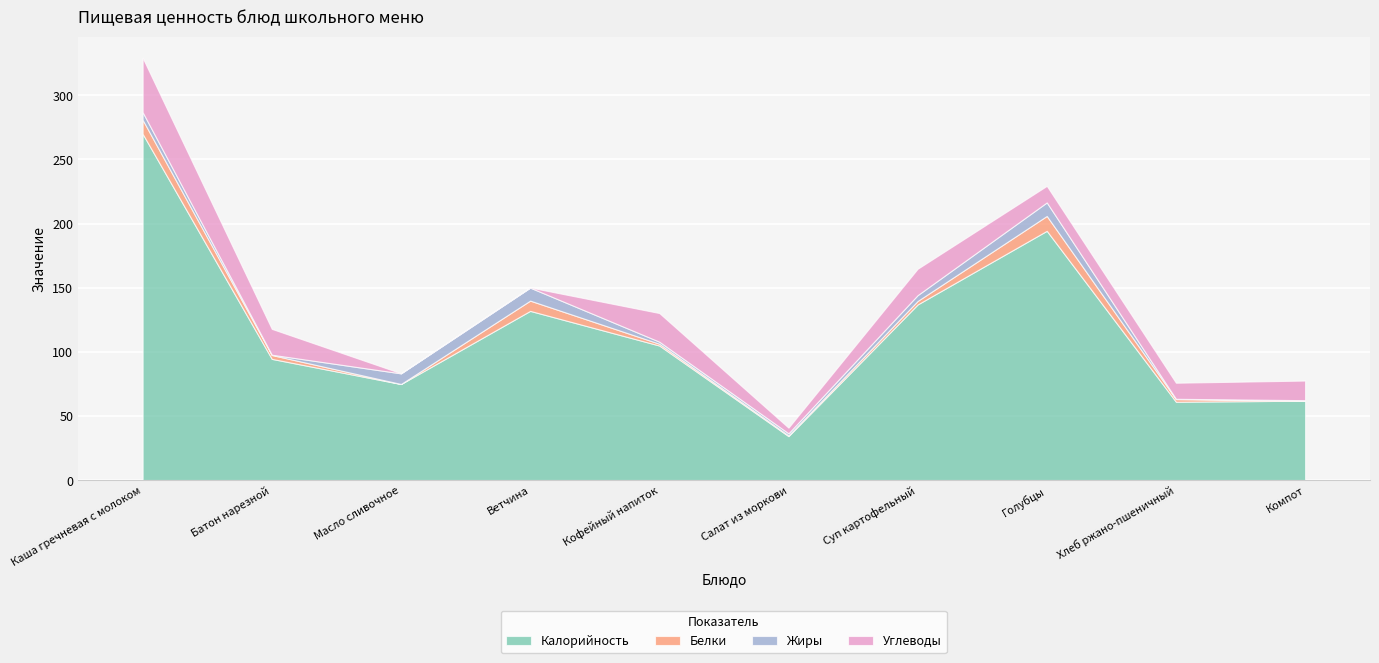

What is the value of the Белки point at the 1st from the left?

10.9